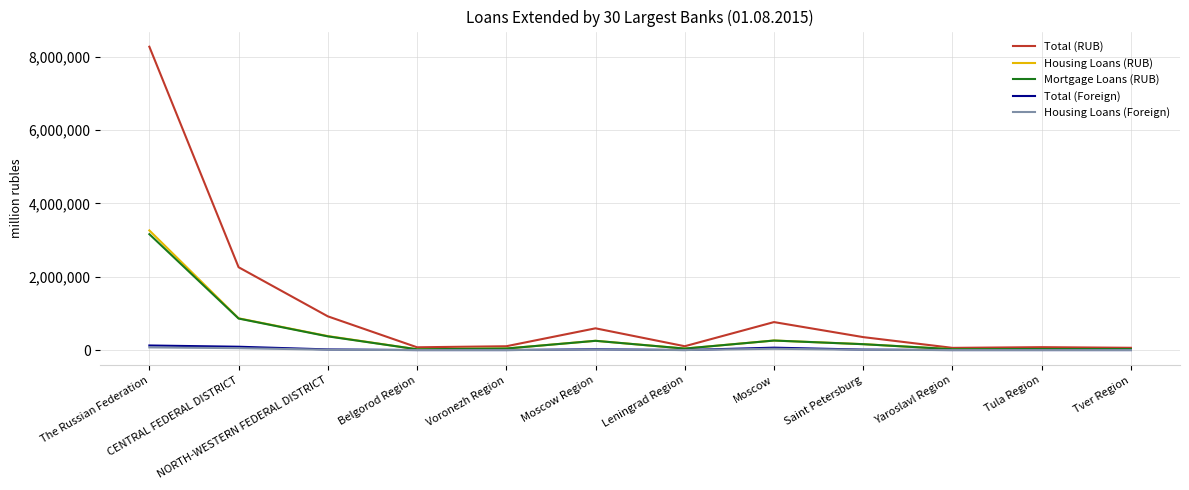

The Mortgage Loans (RUB) series shows 27786 at Tver Region. True or false?

True